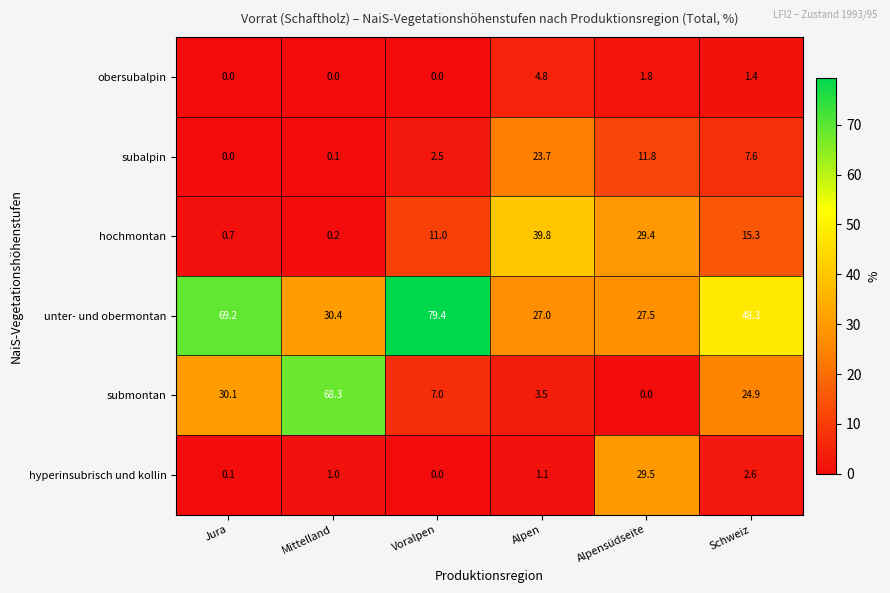

True or false: hochmontan has a value of 29.4 at Alpensüdseite.

True